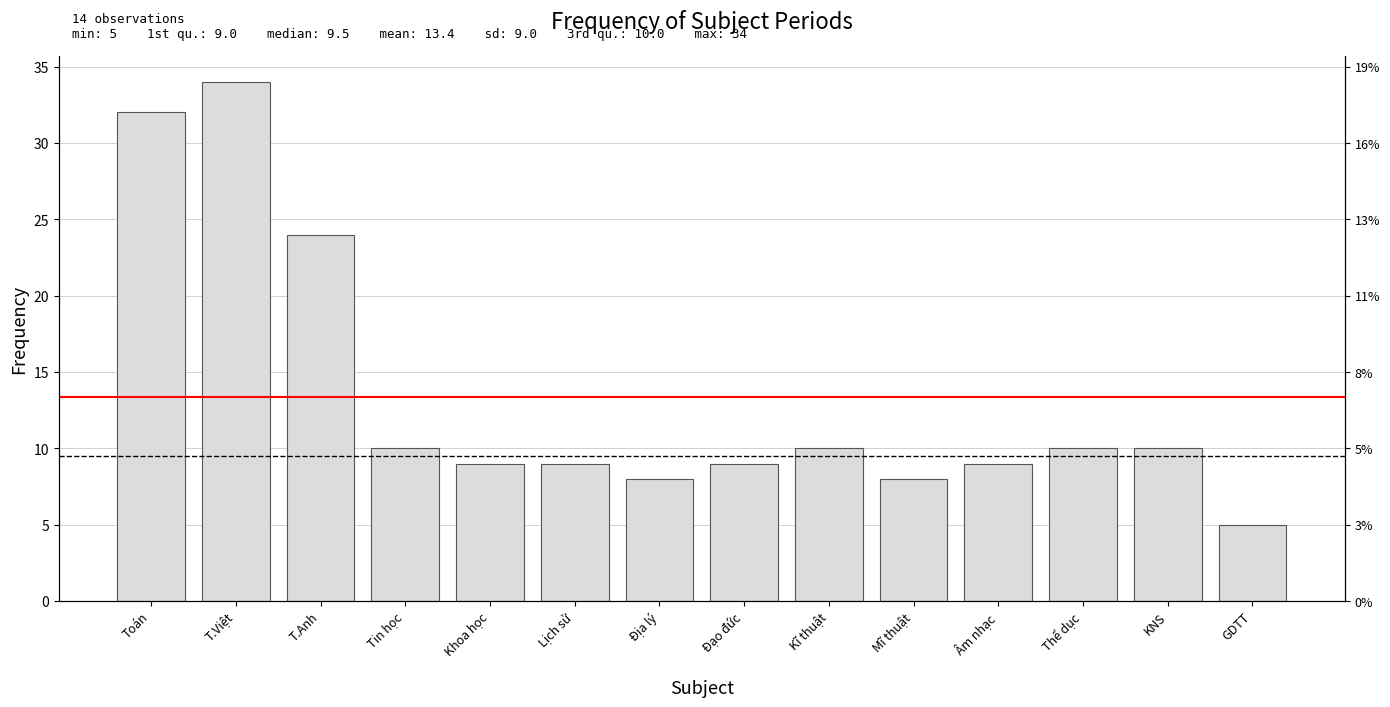

What is the label of the 6th bar from the left?

Lịch sử